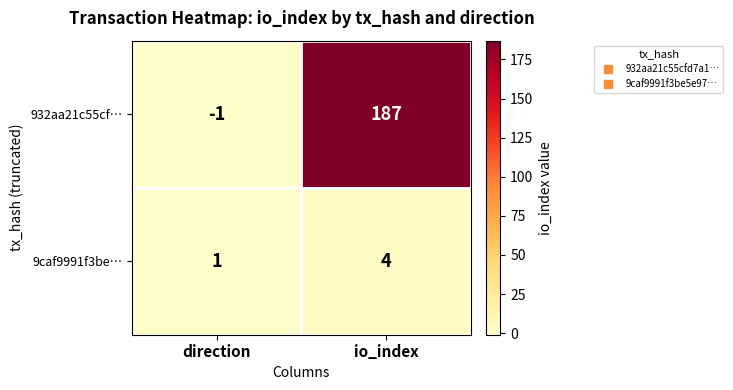

At which category is the sum across all series the highest?

io_index